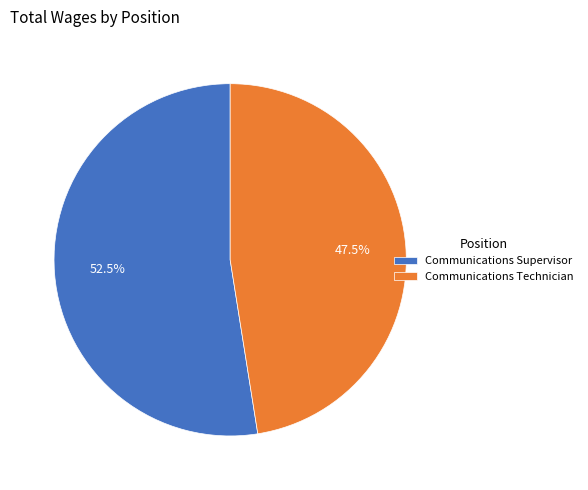

To the nearest percent, what is the difference between the Communications Supervisor and Communications Technician slice percentages?

5%